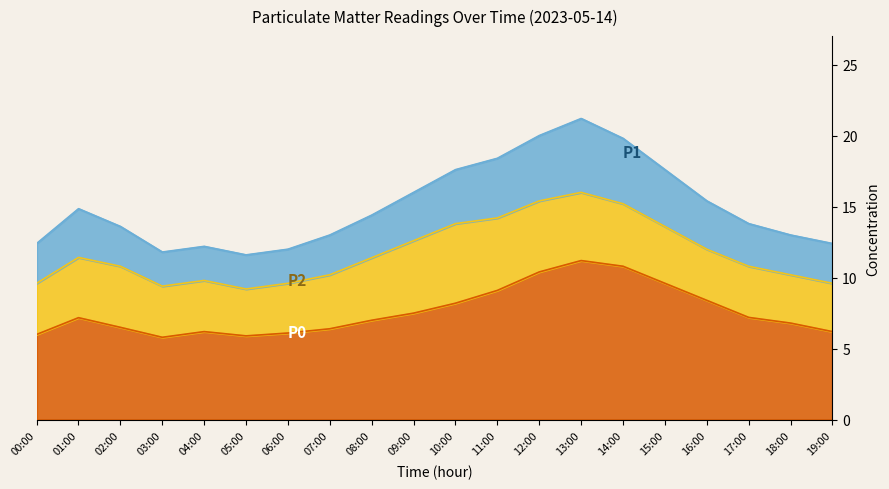

What is the difference between the P2 values at 00:00 and 10:00?

4.2